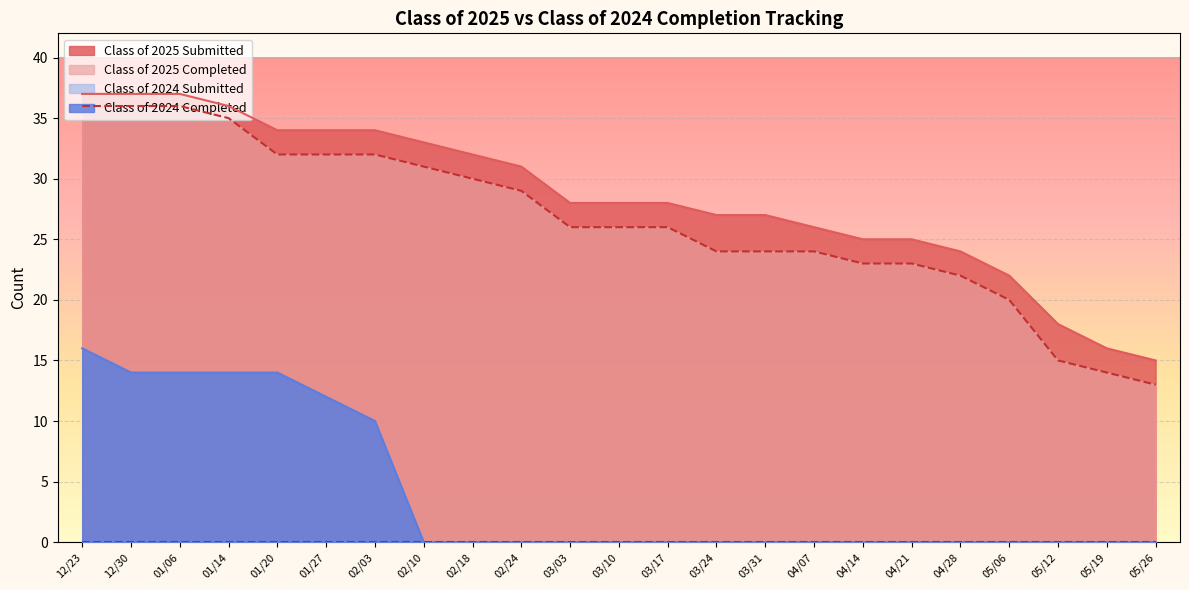

Is it true that Class of 2025 Completed equals 22 at 05/19?

False